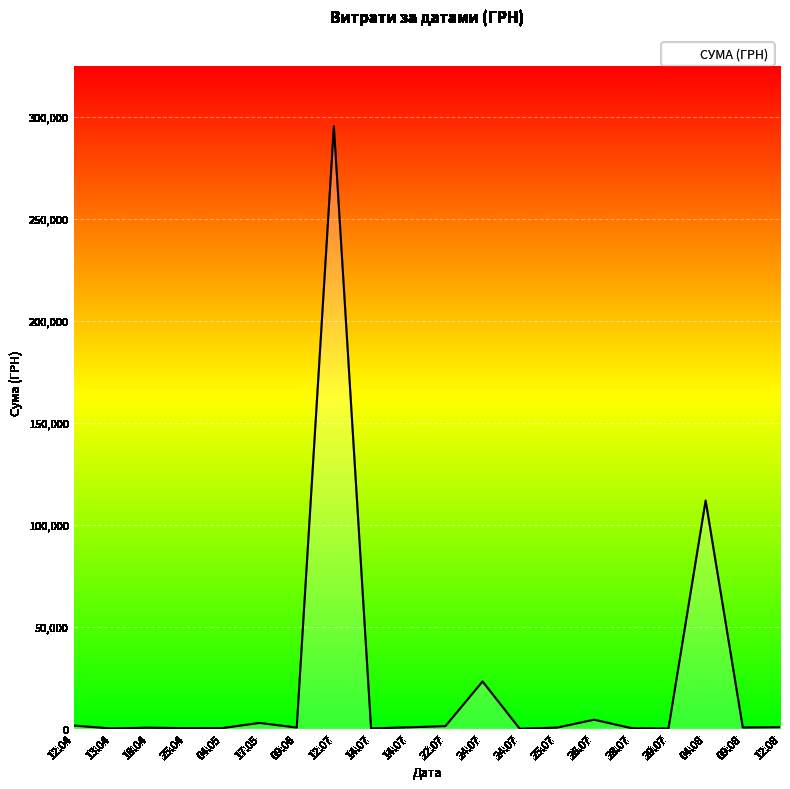

What is the difference between the maximum and minimum values?

295627.4